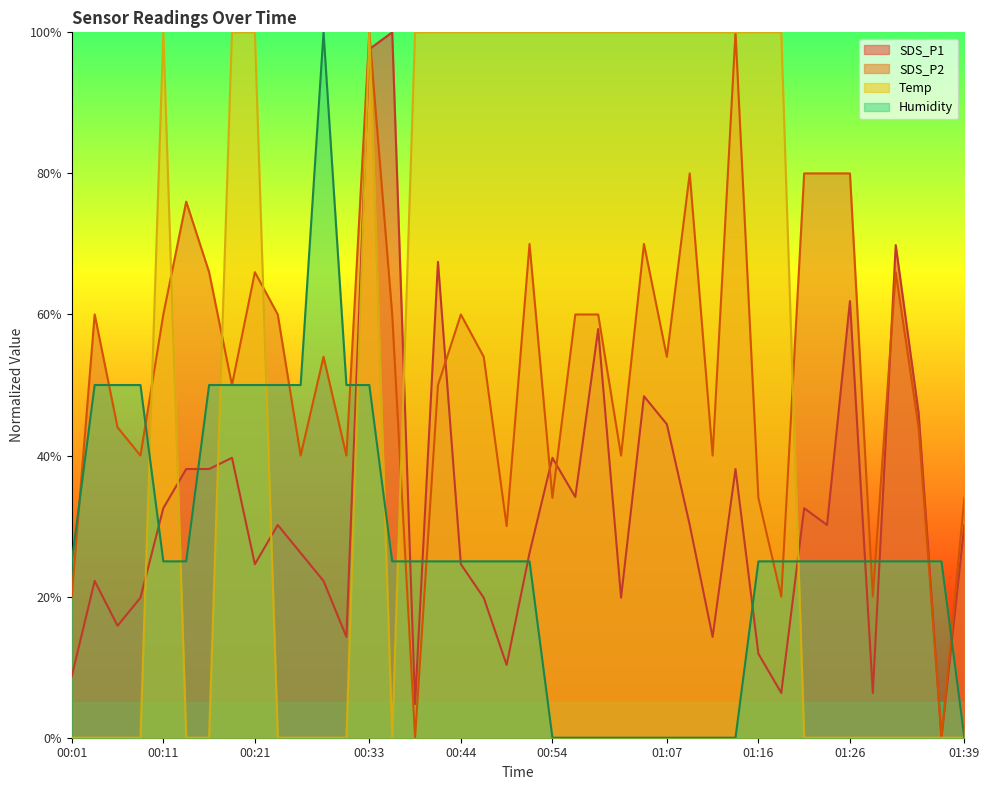

List the labels in order of SDS_P1 value, largest first.

00:36, 00:33, 01:32, 00:42, 01:26, 00:59, 01:04, 01:34, 01:07, 00:19, 00:54, 00:14, 00:16, 01:14, 00:57, 00:11, 01:21, 00:23, 01:09, 01:24, 01:39, 00:26, 00:52, 00:21, 00:44, 00:03, 00:28, 00:09, 00:47, 01:02, 00:06, 00:31, 01:11, 01:16, 00:49, 00:01, 01:19, 01:29, 00:39, 01:37